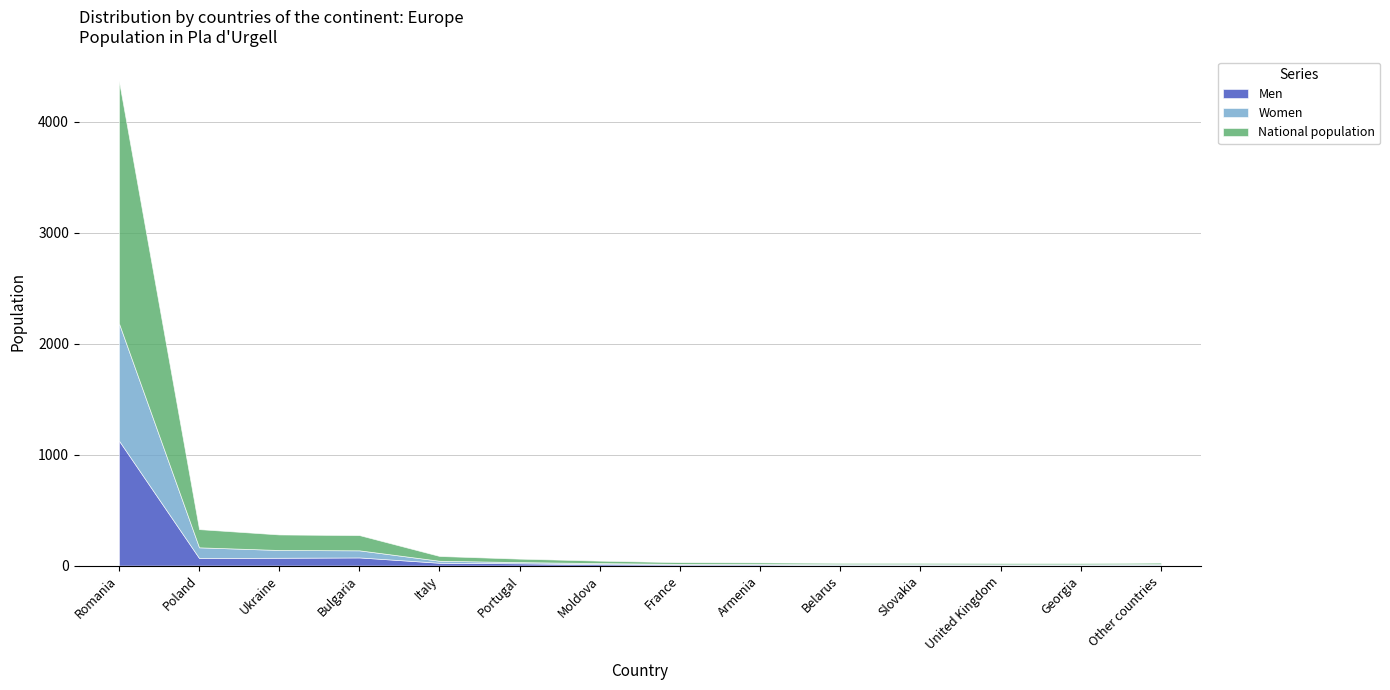

At how many categories does at least one series exceed 2095?

1